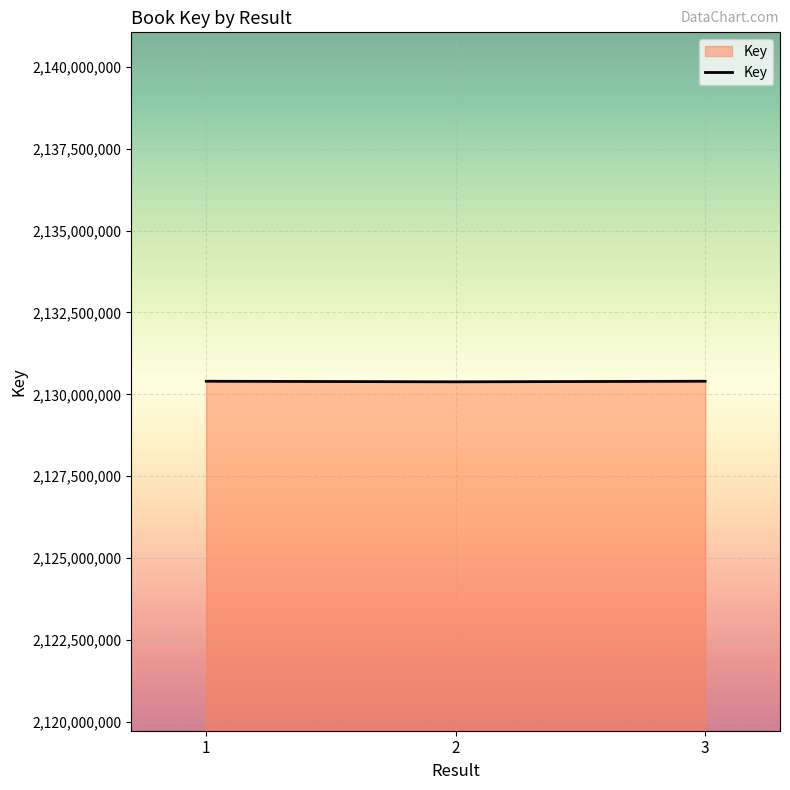

What is the maximum value shown in the chart?

2130401281